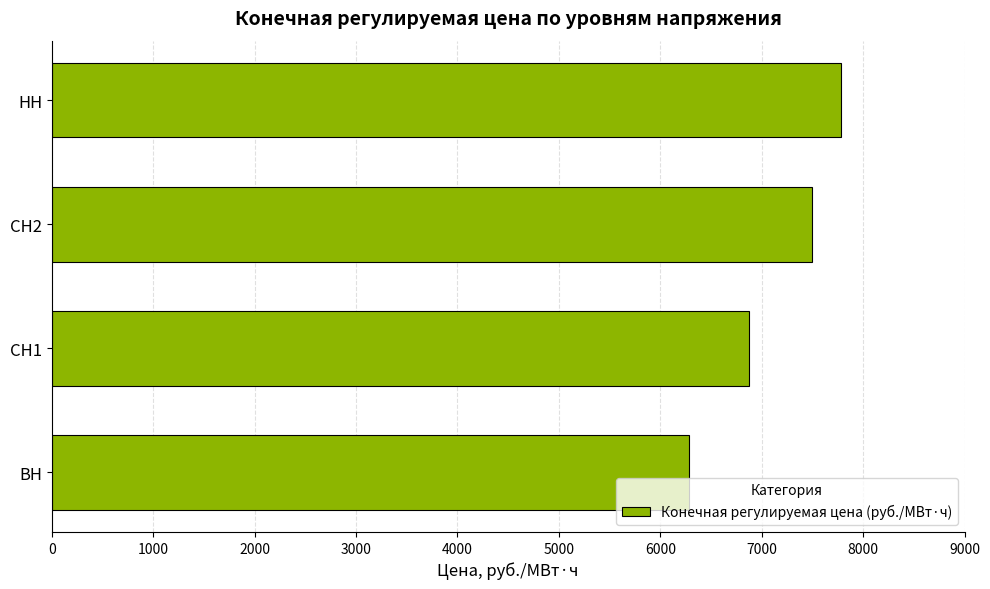

Does the chart contain stacked bars?

No